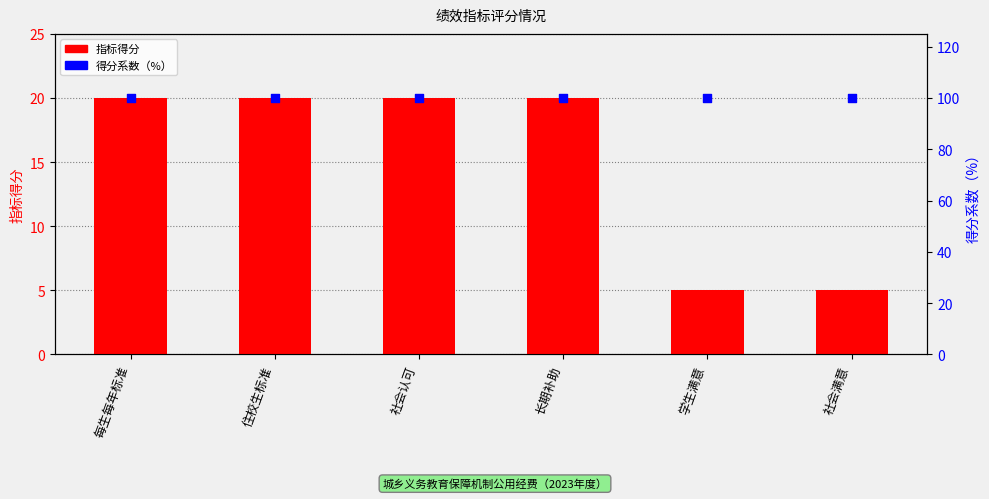

Which series has the widest spread of Y values?

指标得分